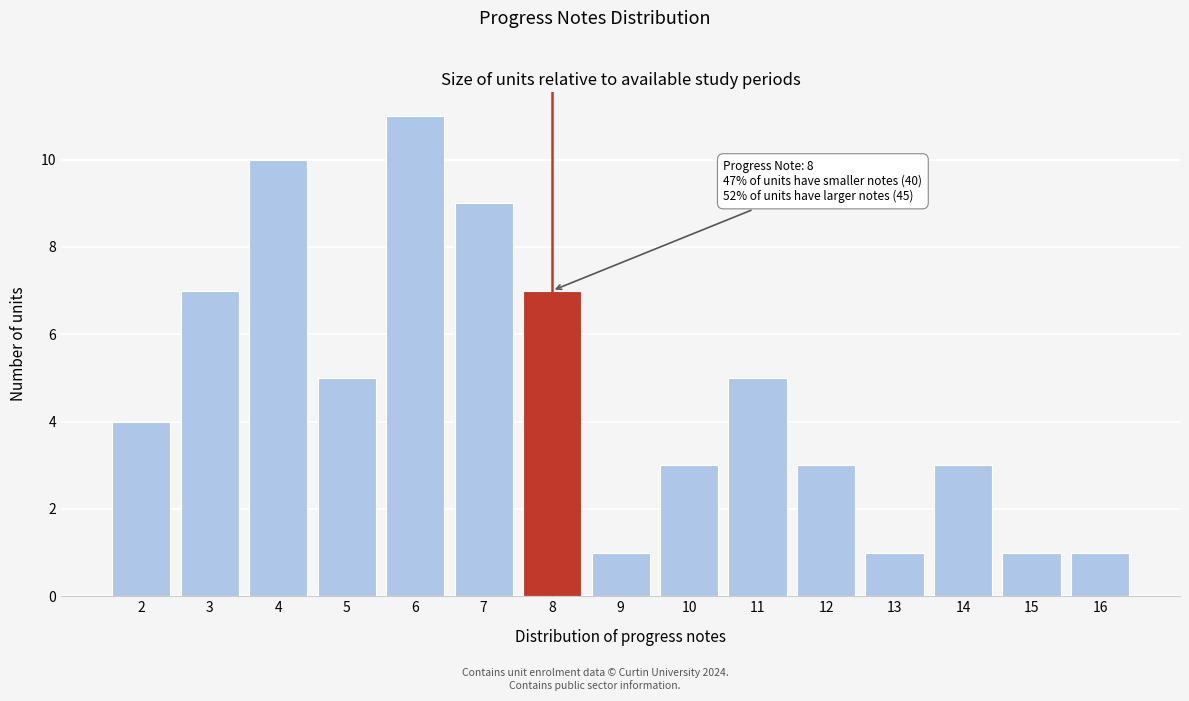

Reading left to right, transcribe all the data shown in this chart.

4	7	10	5	11	9	7	1	3	5	3	1	3	1	1